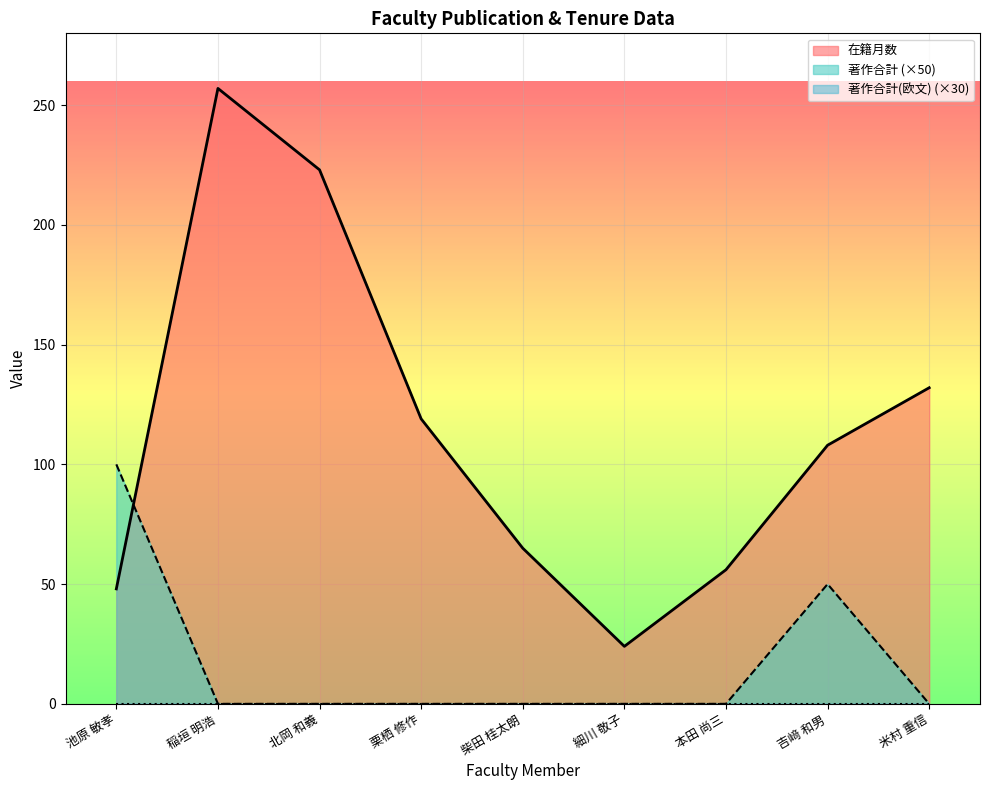

Which series has the largest range (max minus min)?

在籍月数